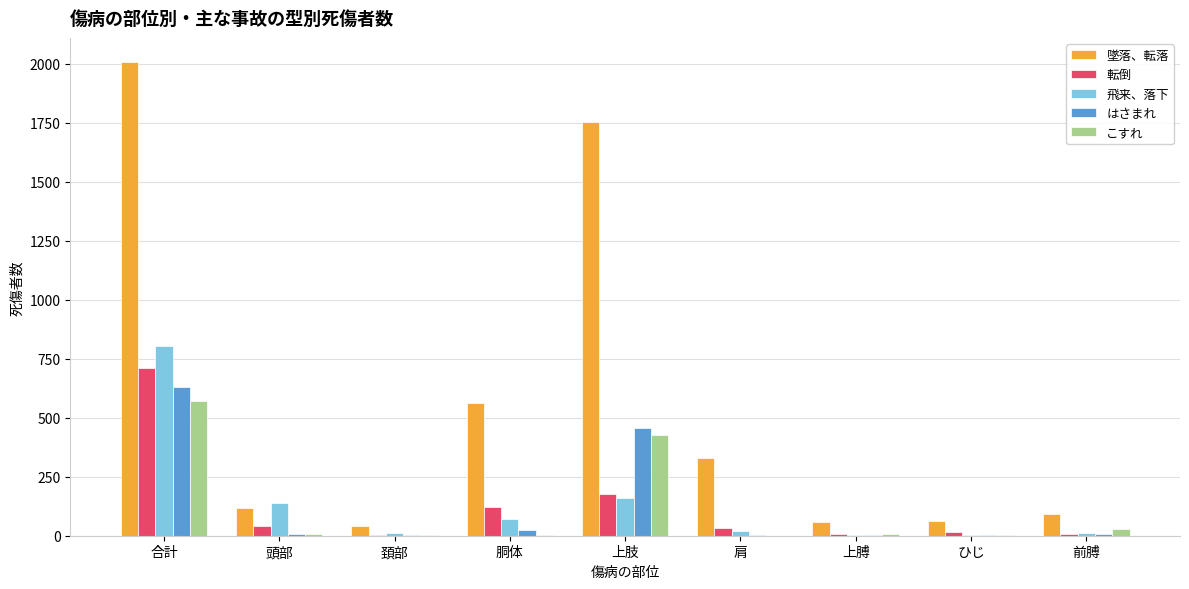

Which series changed the most between 上肢 and 上膊?

墜落、転落